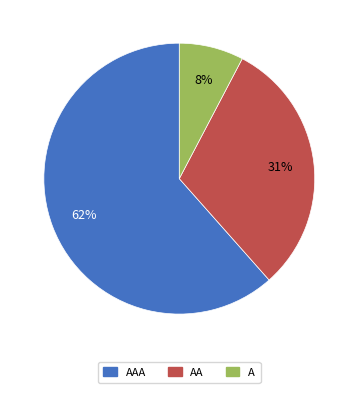

What percentage is the AA slice, to the nearest percent?

31%